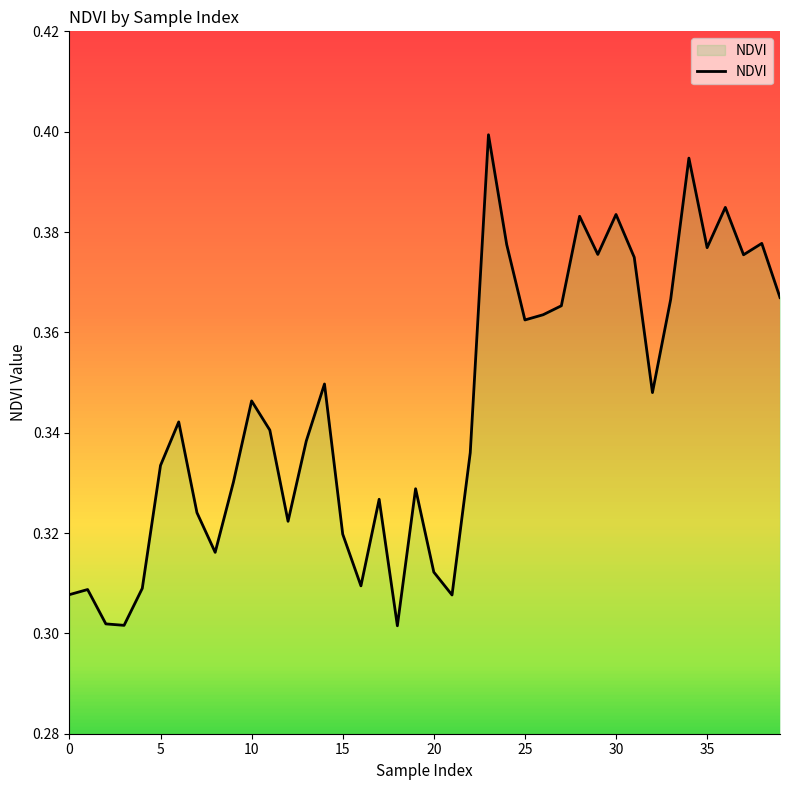

What is the maximum value shown in the chart?

0.4